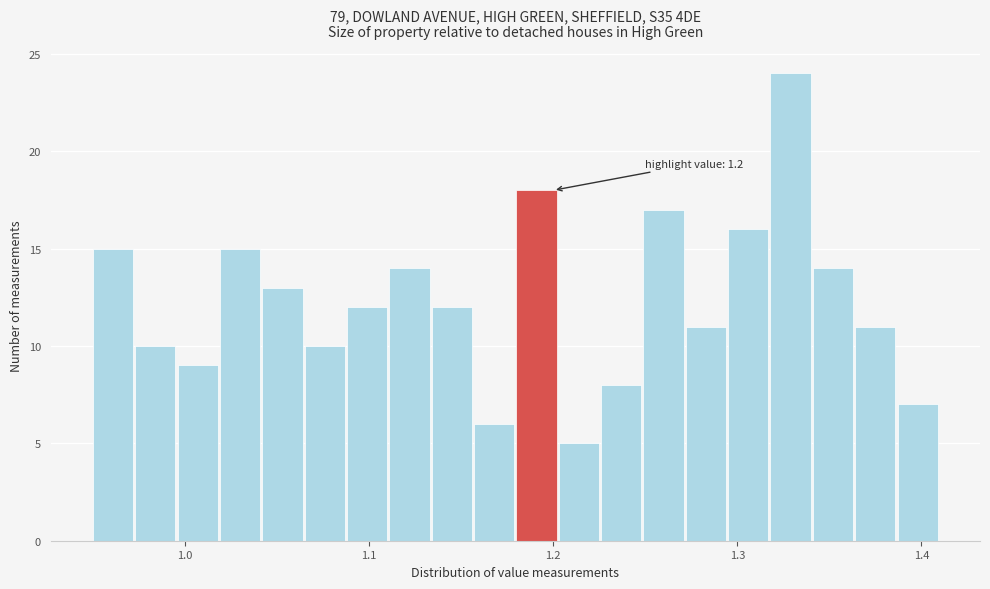

Around what value on the x-axis is the tallest bar? Give the approximate position of its centre, as read against the axis.

1.33